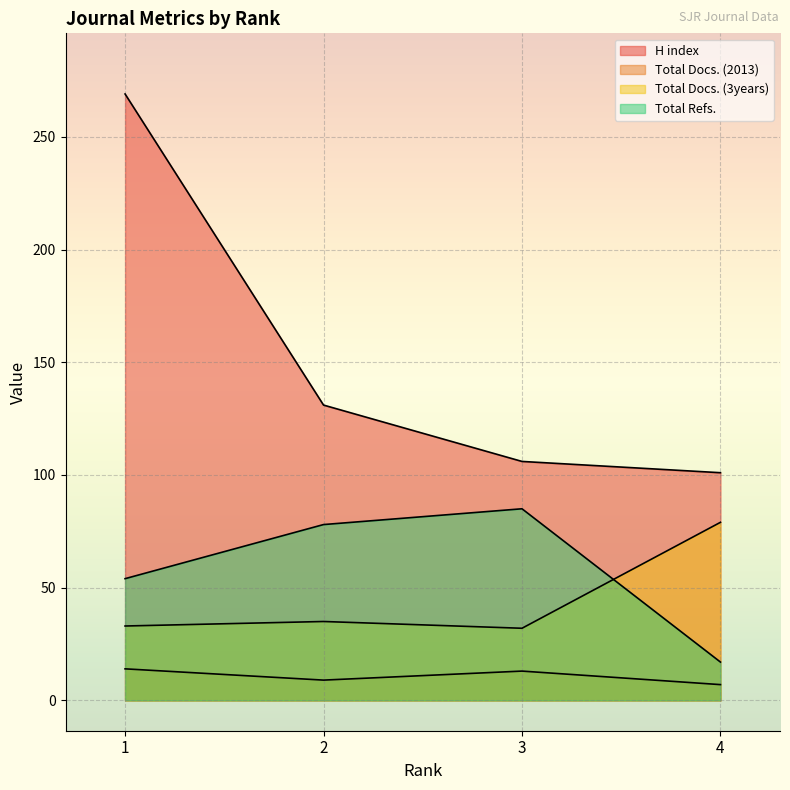

How many data points in H index are above 131?

1